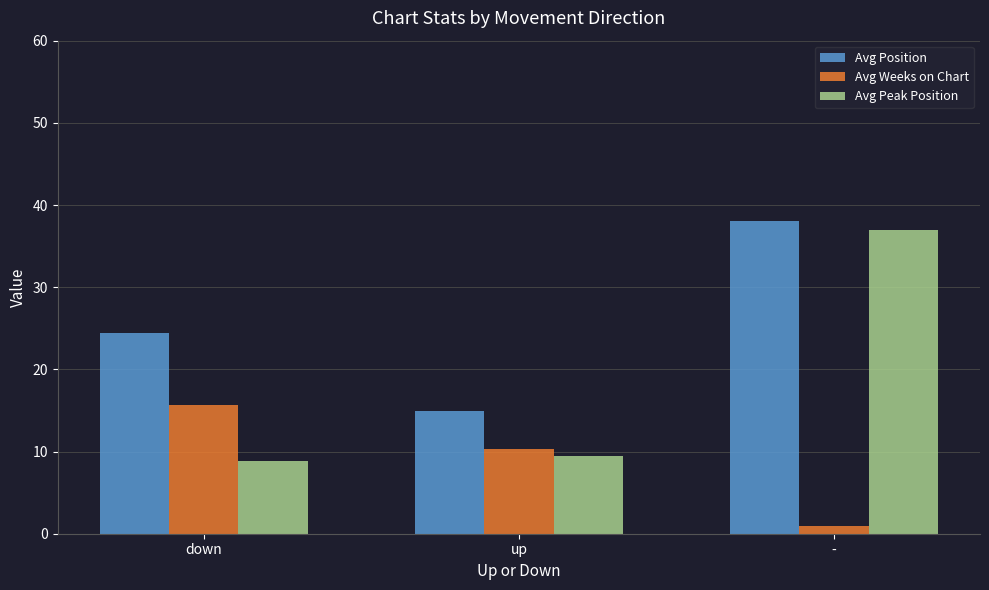

Rank the series at up from highest to lowest value.

Avg Position, Avg Weeks on Chart, Avg Peak Position